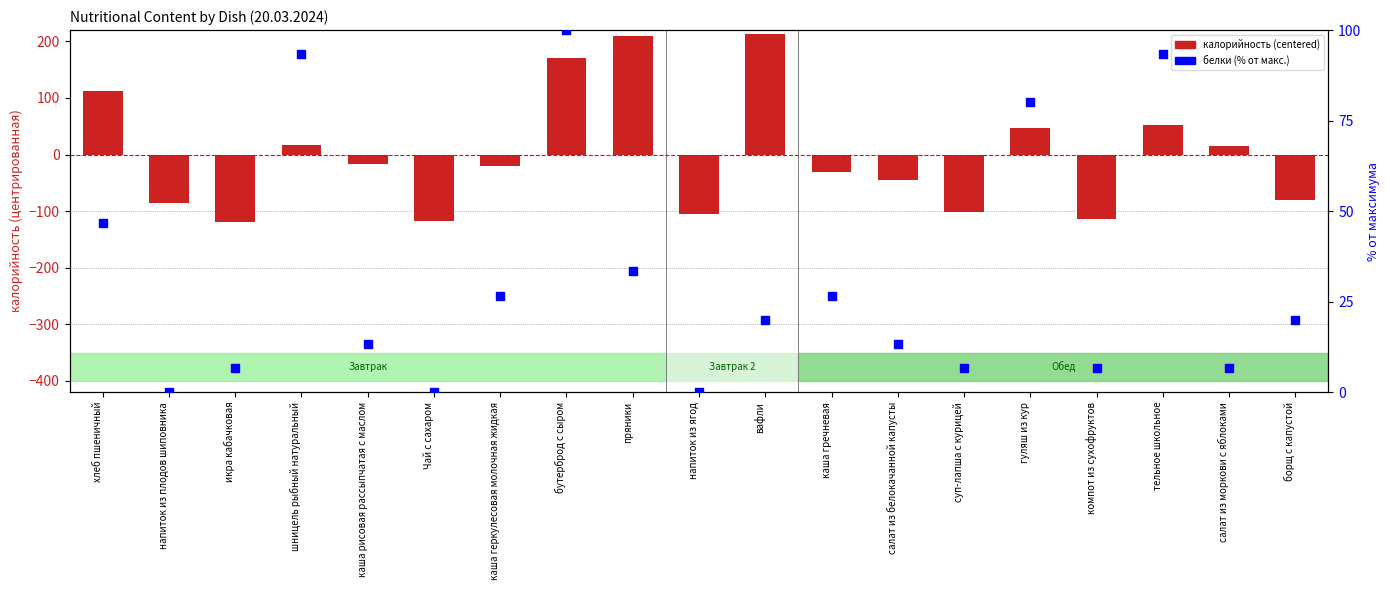

Which series reaches the minimum Y coordinate?

калорийность (centered)